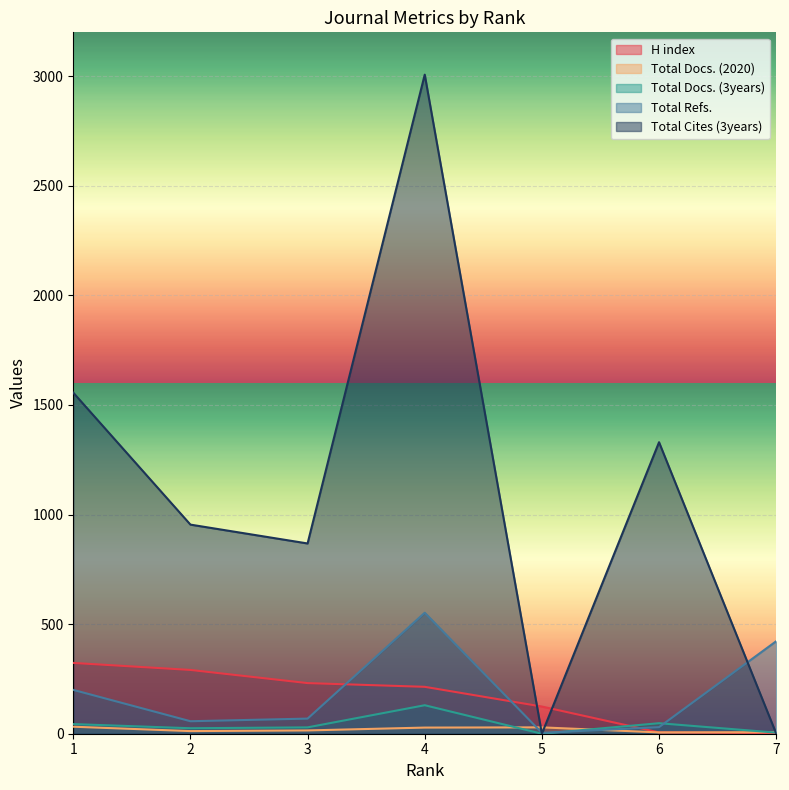

At which category does Total Cites (3years) reach its first local peak?

4